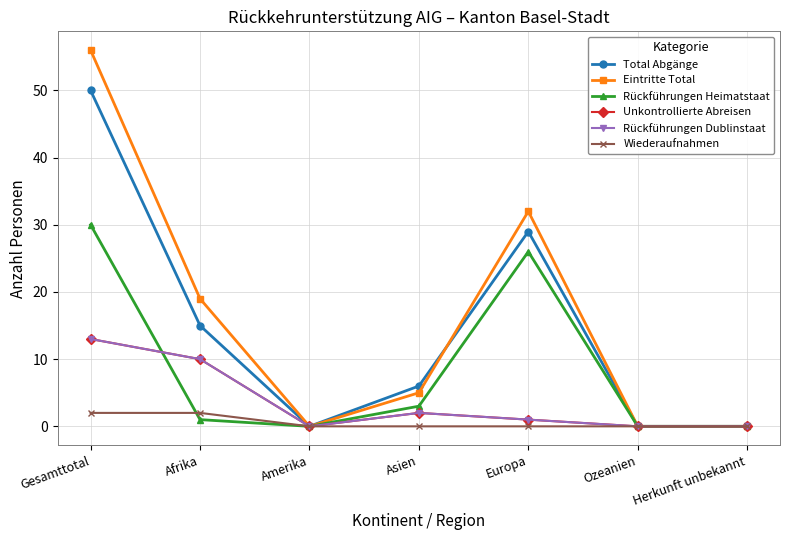

What is the value of the Total Abgänge point at the 4th from the left?

6